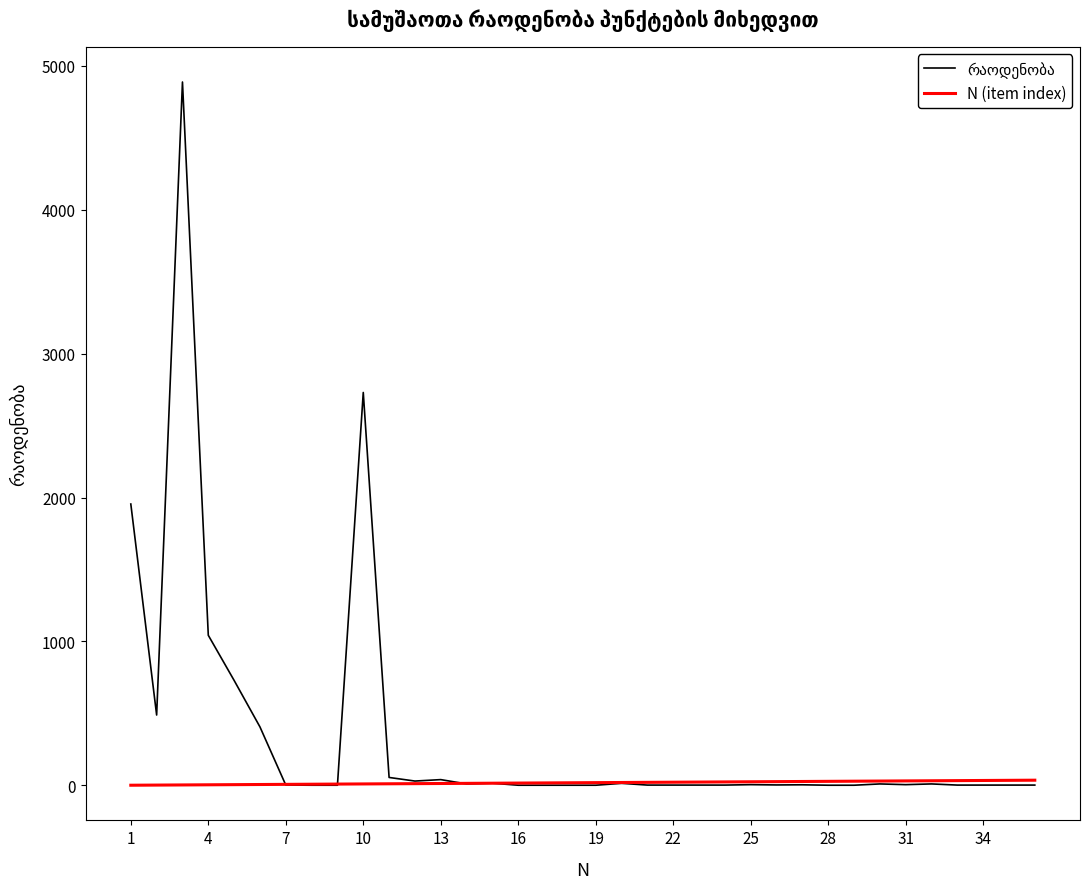

Does the chart display data point markers on the line(s)?

No